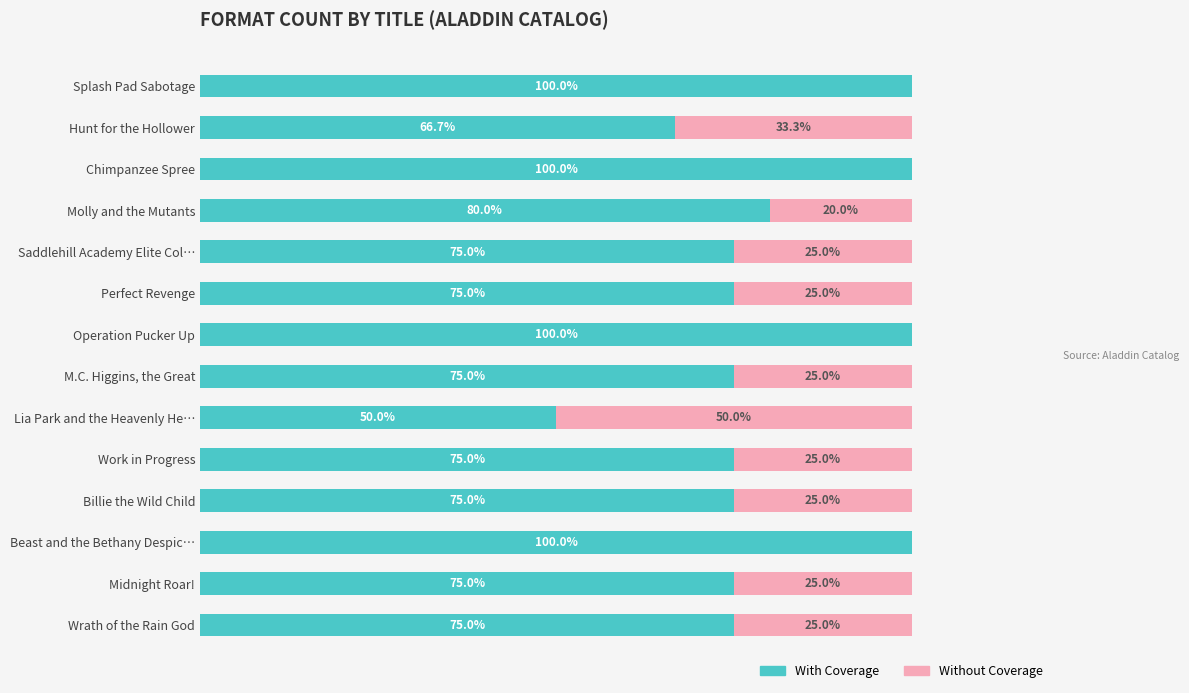

What are all the series names shown in the legend?

With Coverage, Without Coverage